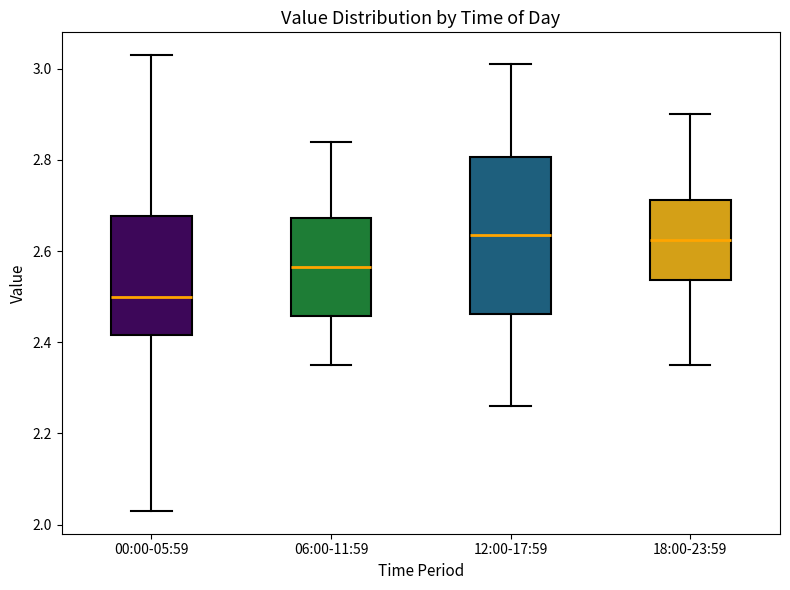

Reading left to right, read every box against the y-axis: the position of its median line, the range the box covers, and the ends of its whiskers. The values are not printed on the chart, so give them approximately, as read against the axis.

00:00-05:59: median 2.50, box 2.42 to 2.68, whiskers 2.04 to 3.04
06:00-11:59: median 2.56, box 2.46 to 2.68, whiskers 2.36 to 2.84
12:00-17:59: median 2.64, box 2.46 to 2.80, whiskers 2.26 to 3.02
18:00-23:59: median 2.62, box 2.54 to 2.72, whiskers 2.36 to 2.90